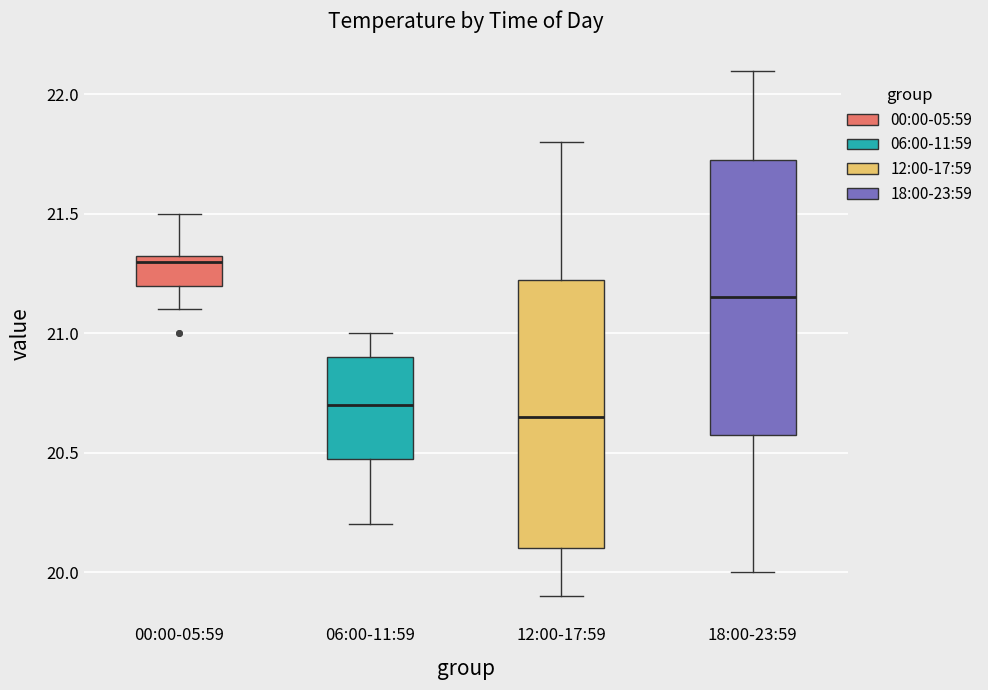

Where is the upper edge of the box for 00:00-05:59 on the y-axis? The values are not printed on the chart, so give them approximately, as read against the axis.

21.35